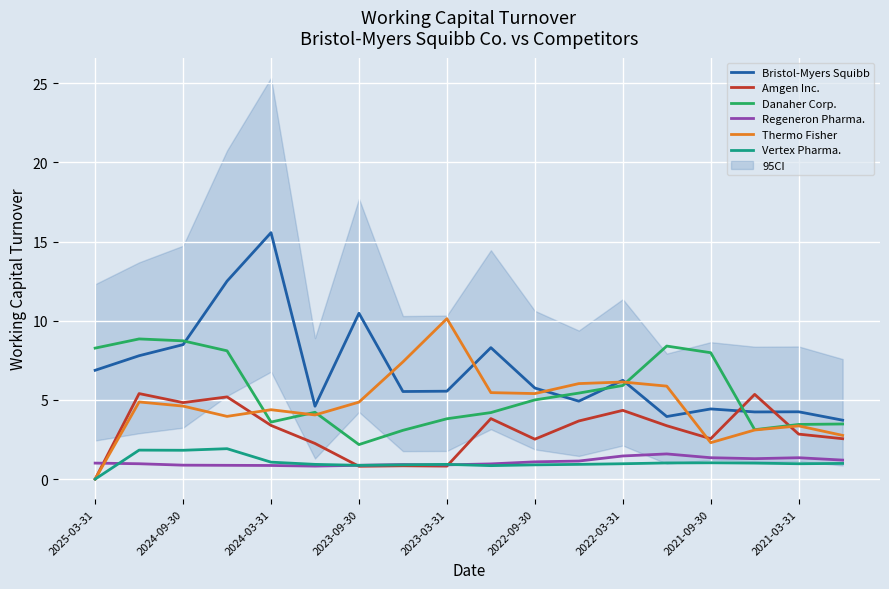

True or false: Vertex Pharma. and Danaher Corp. cross at least once.

False